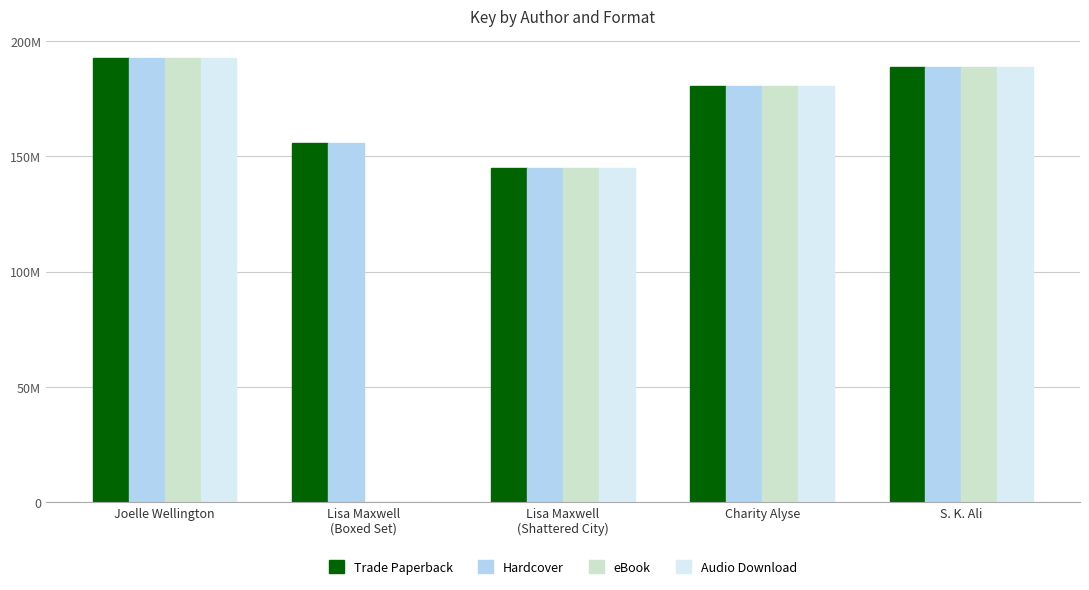

Reading left to right, list all the values displayed in this chart.

Trade Paperback: 192422868	155891752	144828474	180476679	188742787
Hardcover: 192422868	155891752	144828474	180476679	188742787
eBook: 192422868	0	144828474	180476679	188742787
Audio Download: 192422868	0	144828474	180476679	188742787